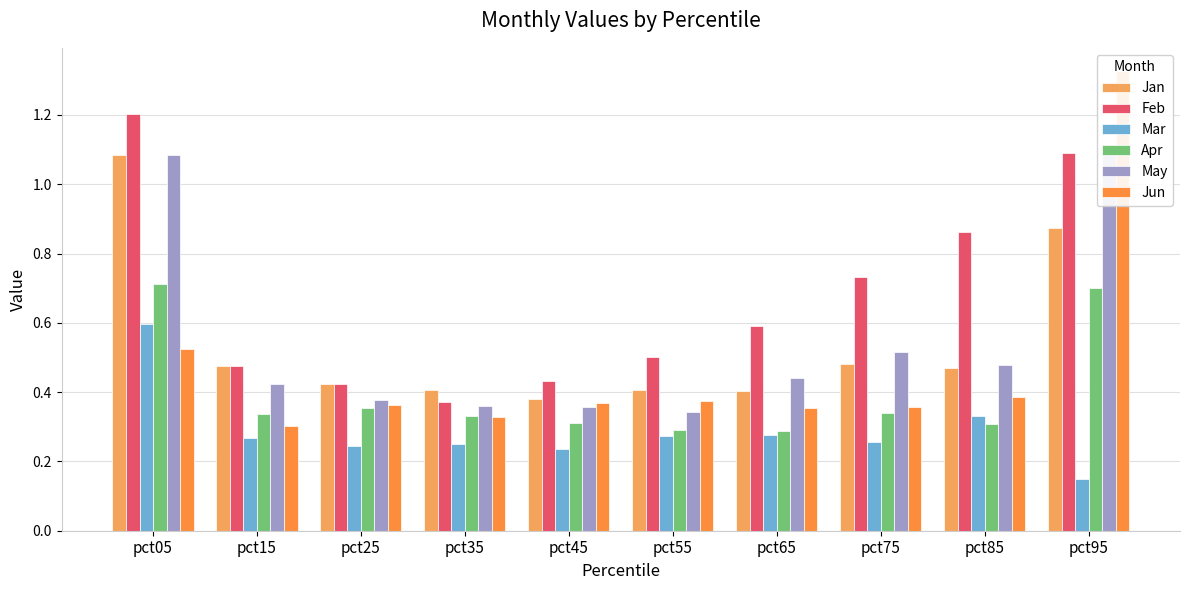

What are all the series names shown in the legend?

Jan, Feb, Mar, Apr, May, Jun